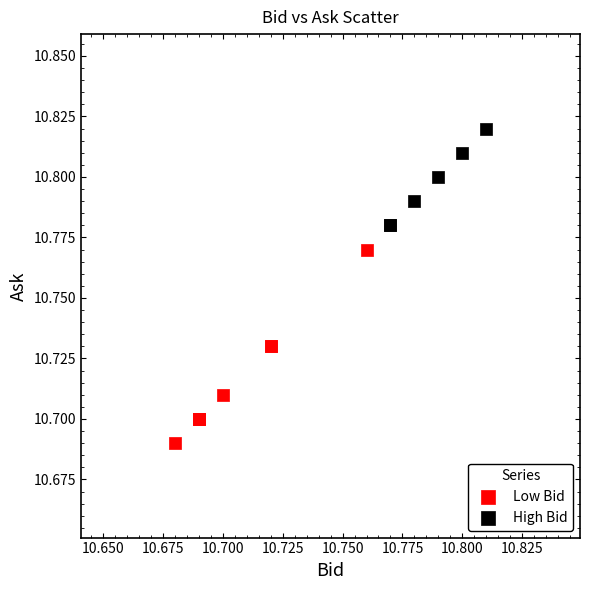

Which series has the widest spread of Y values?

Low Bid